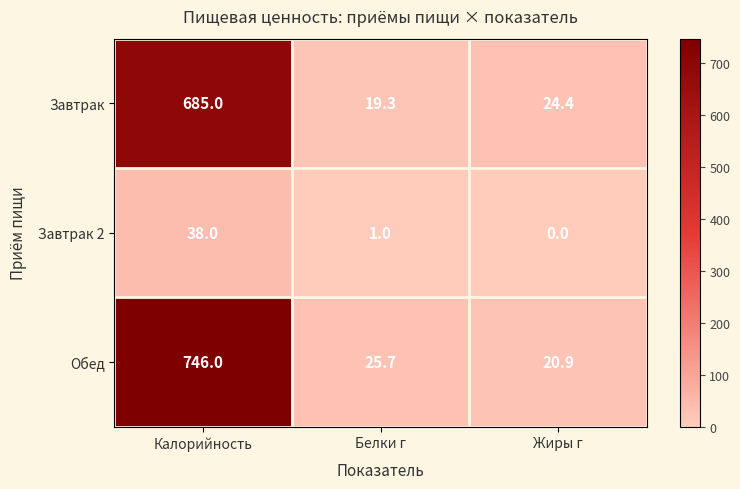

Which category has the lowest value across all series?

Жиры г